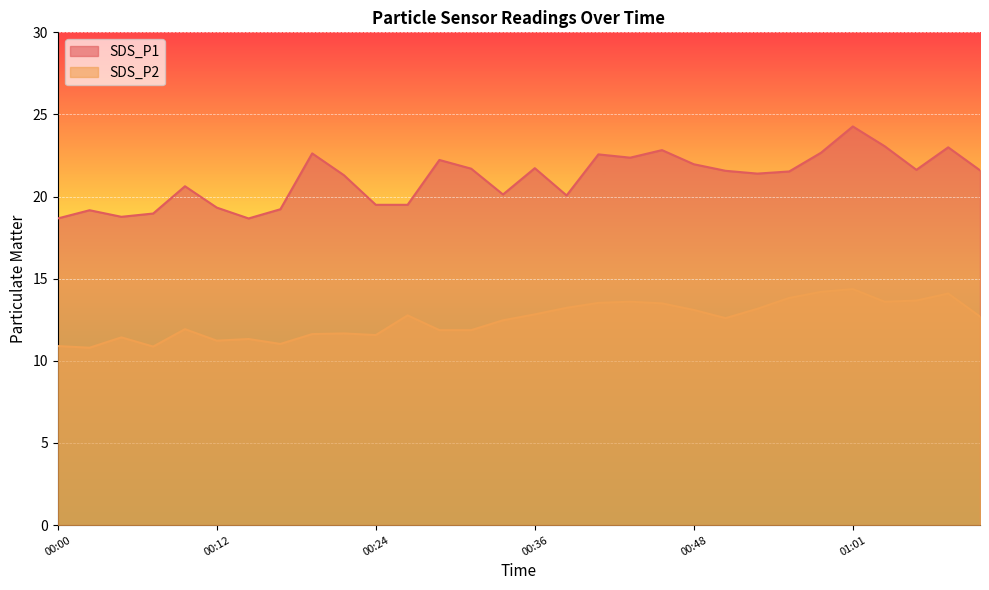

Which series has the largest total across all categories?

SDS_P1